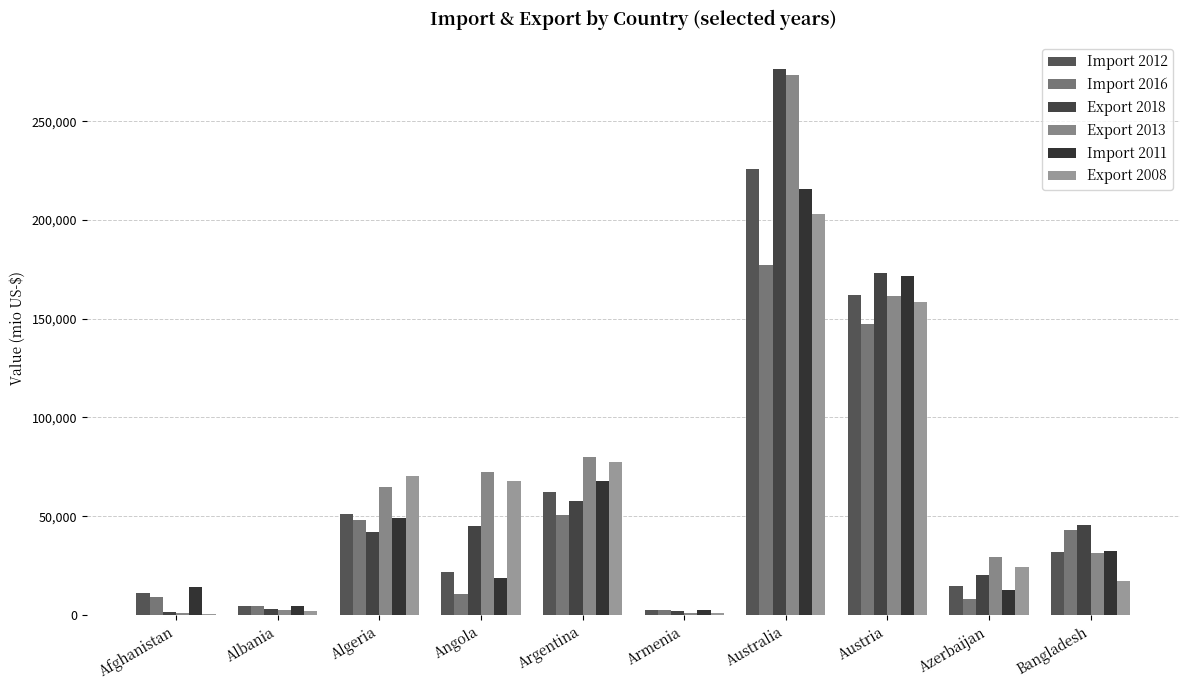

What is the label of the 9th bar from the left?

Azerbaijan